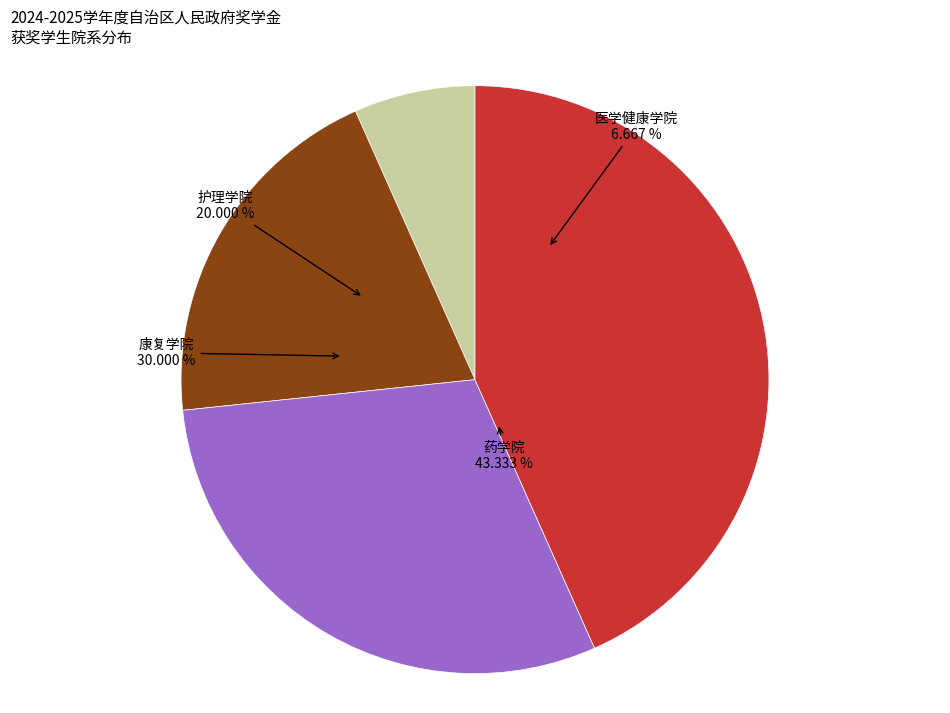

Which slice is the smallest?

医学健康学院